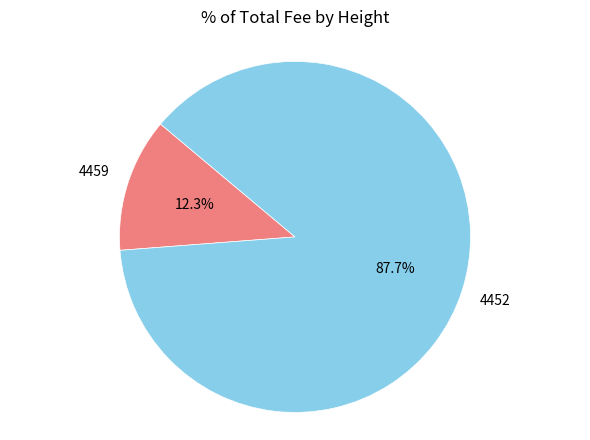

Is there any slice that represents more than half of the pie?

Yes